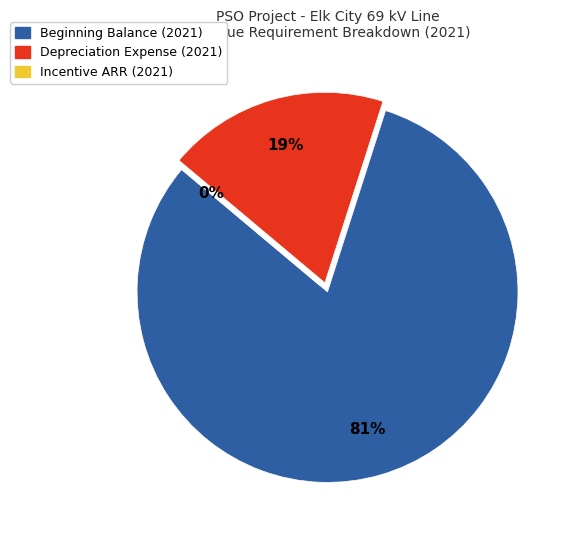

Is Incentive ARR (2021) the majority of the pie?

No